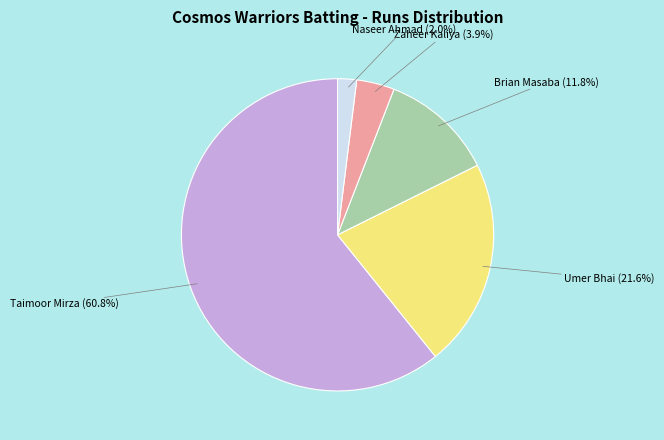

Is there a majority slice in this chart?

Yes